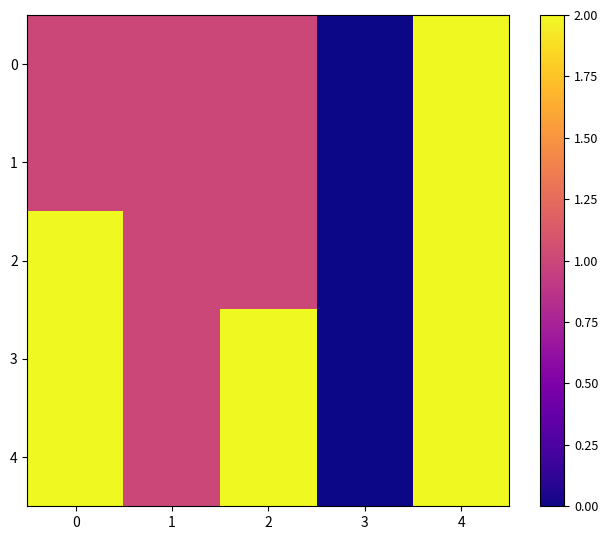

List the labels in order of row_3 value, largest first.

0, 2, 4, 1, 3